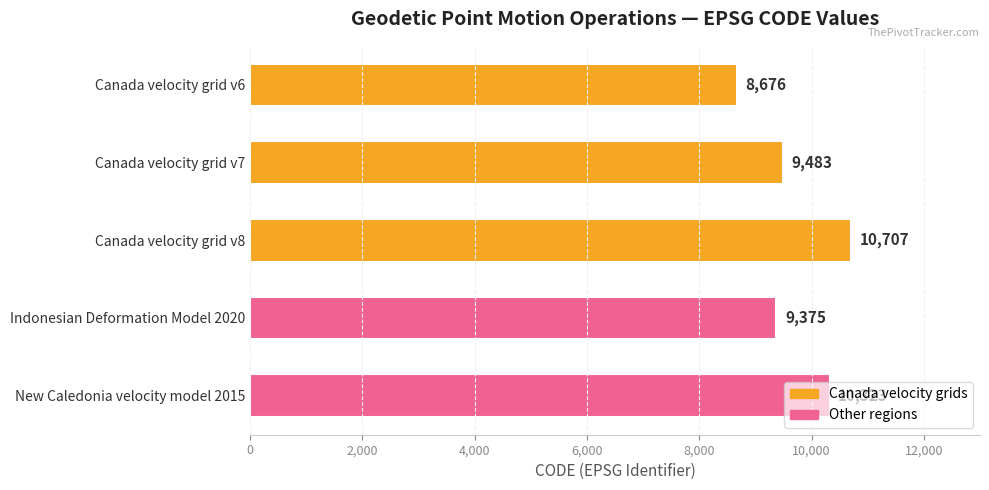

What is the ratio of the value at Indonesian Deformation Model 2020 to the value at Canada velocity grid v7?

1.0